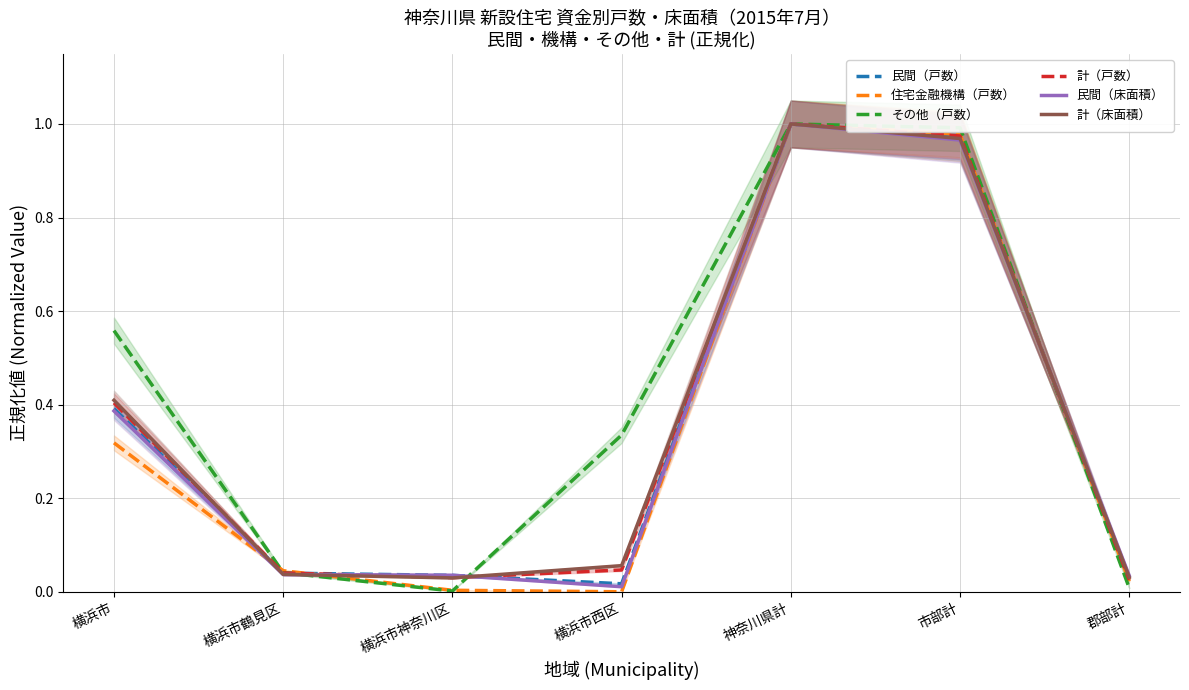

How many times do 計（戸数） and 計（床面積） cross each other?

3